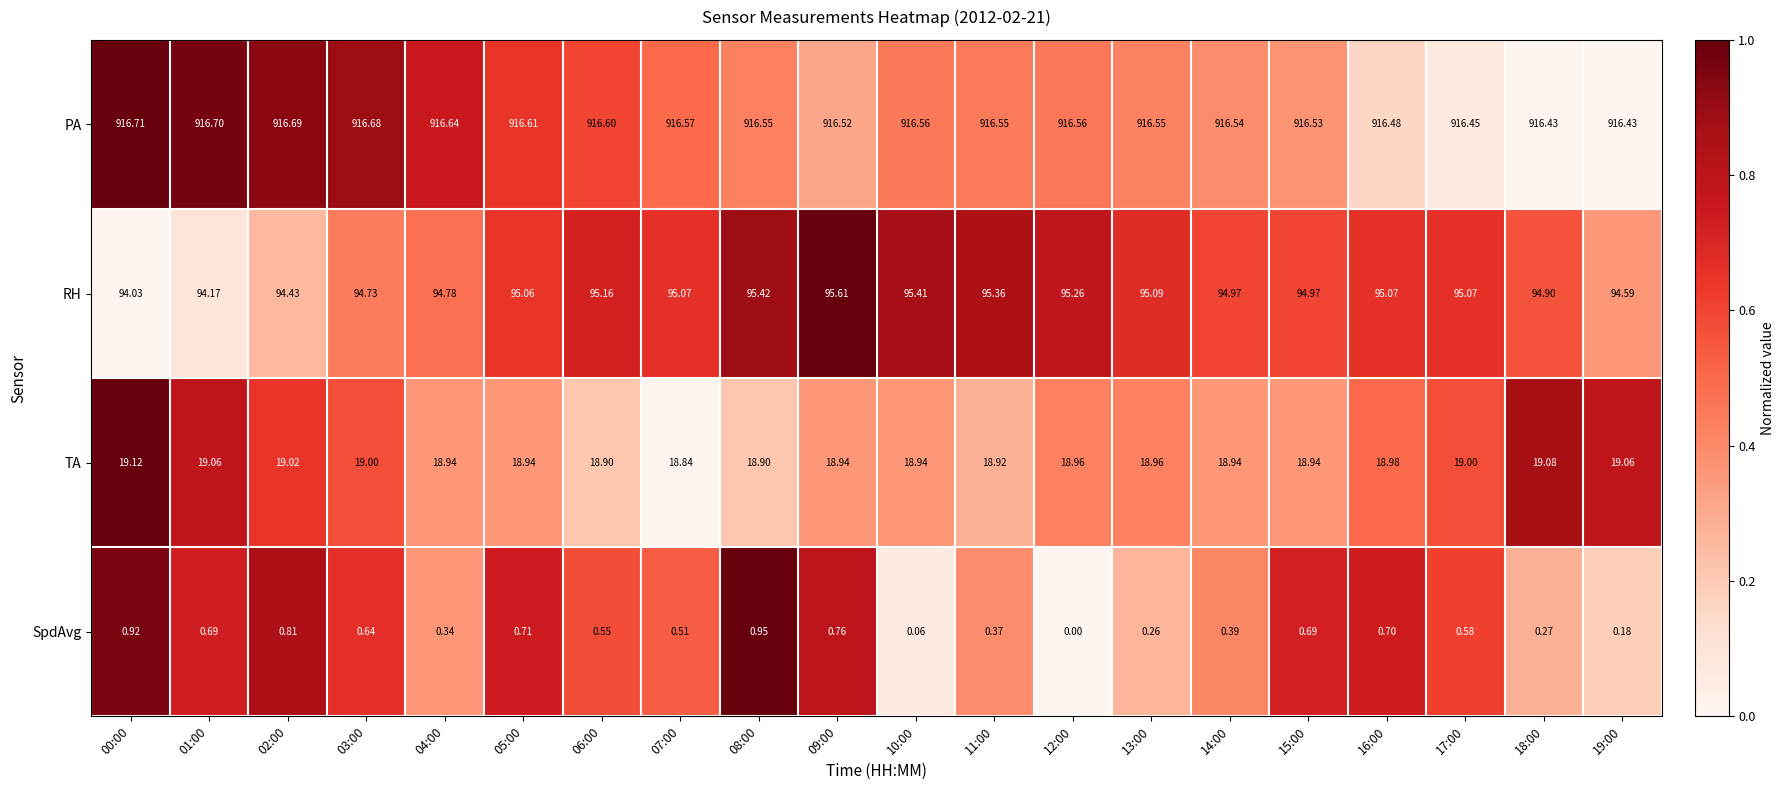

At 11:00, list the series in order from smallest to largest.

SpdAvg, TA, RH, PA